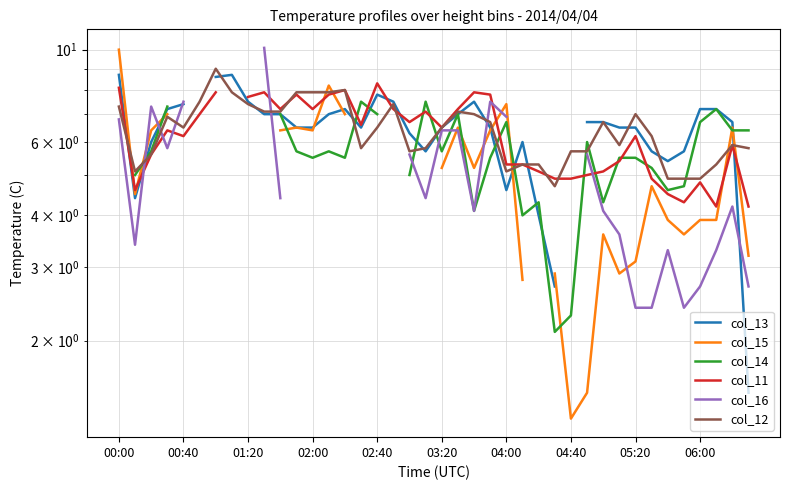

How many categories are shown in the chart?

40